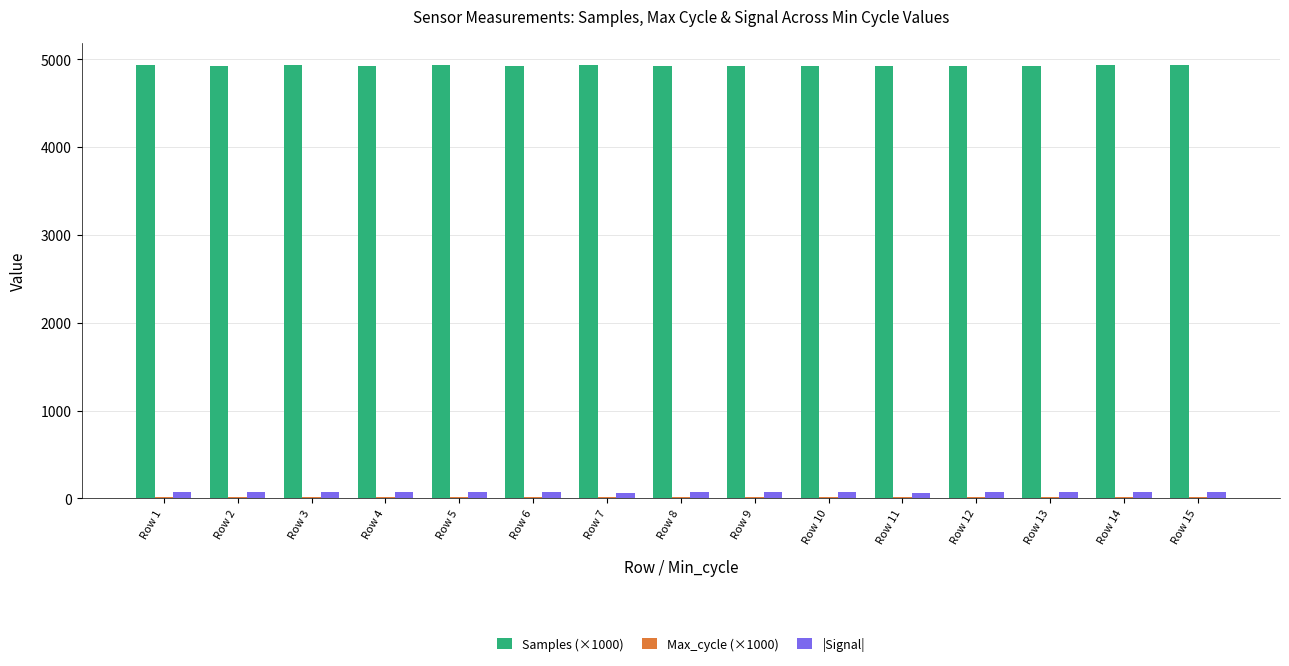

Where does the |Signal| series first go above 67?

Row 1